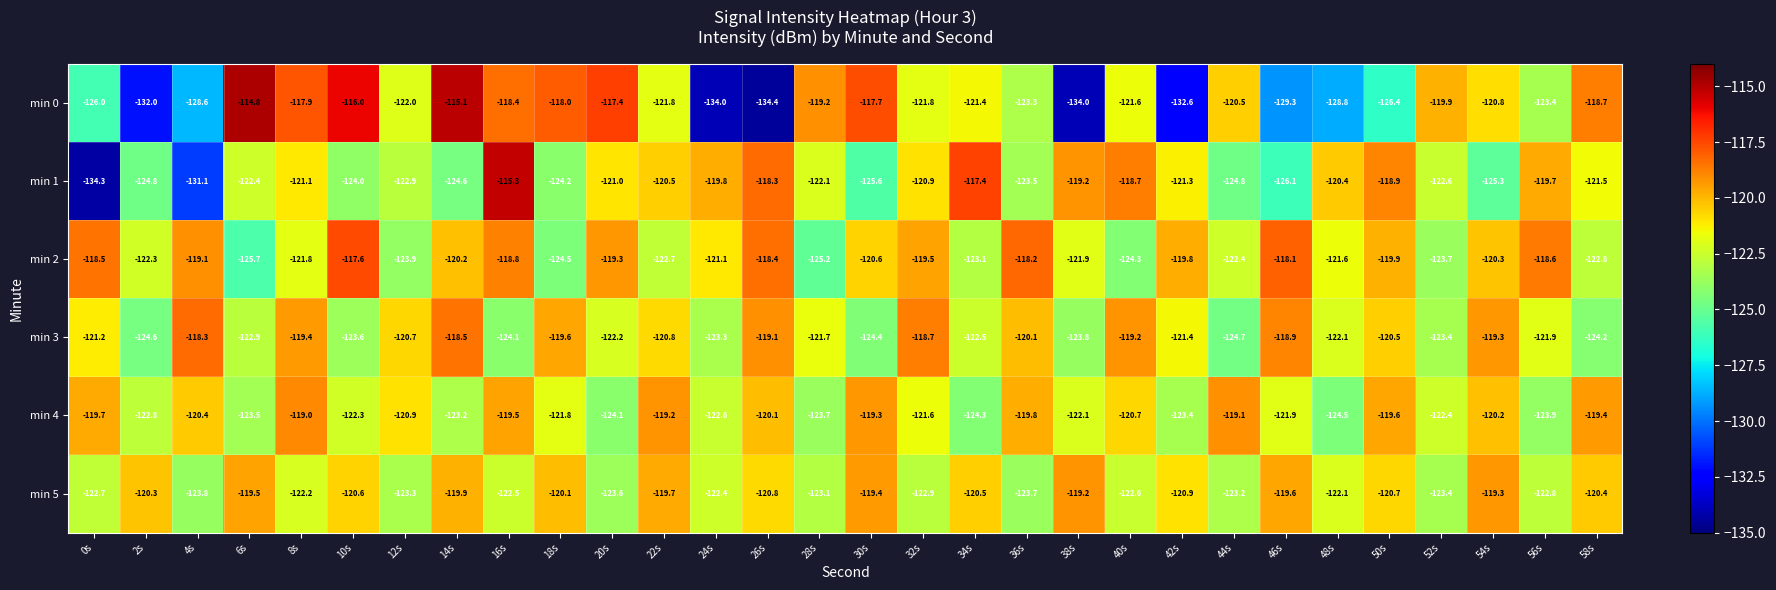

At how many categories does at least one series exceed -125?

30